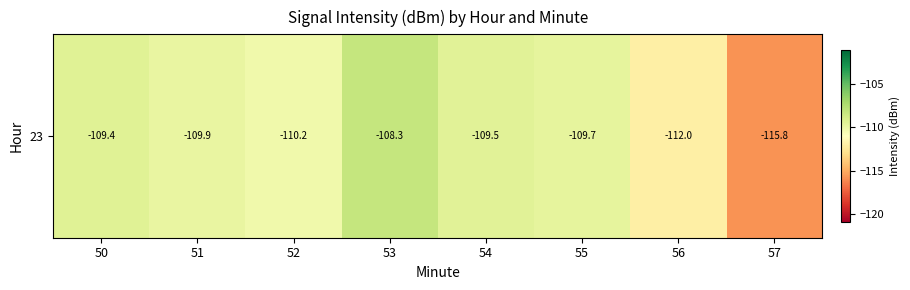

Reading right to left, extract all data points from this chart.

-115.8	-112.0	-109.7	-109.5	-108.3	-110.2	-109.9	-109.4